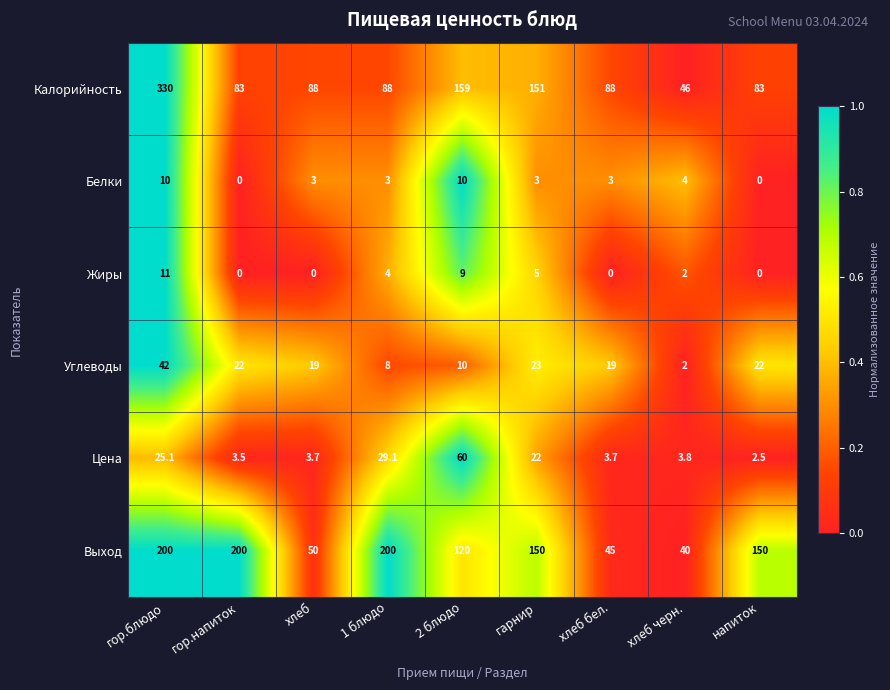

What is the difference between the maximum and minimum values in the Цена series?

57.5